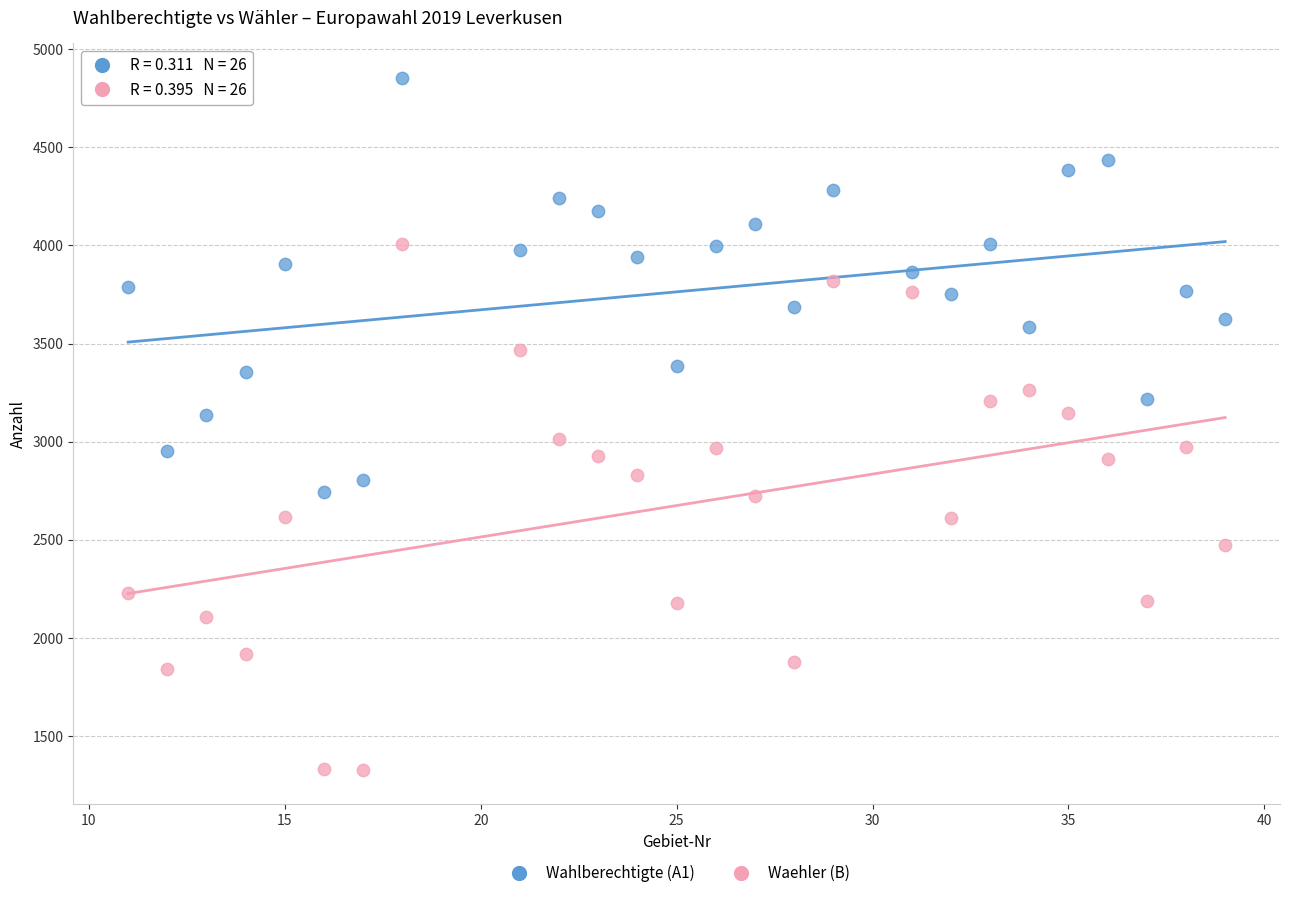

Across all data points, what is the range of X values (max minus min)?

28